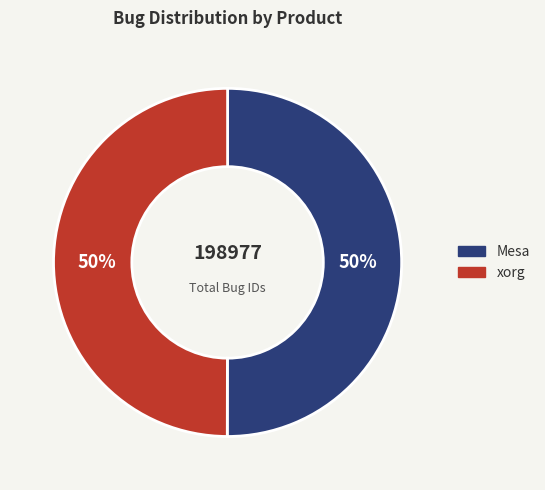

To the nearest percent, what is the combined percentage of xorg and Mesa?

100%